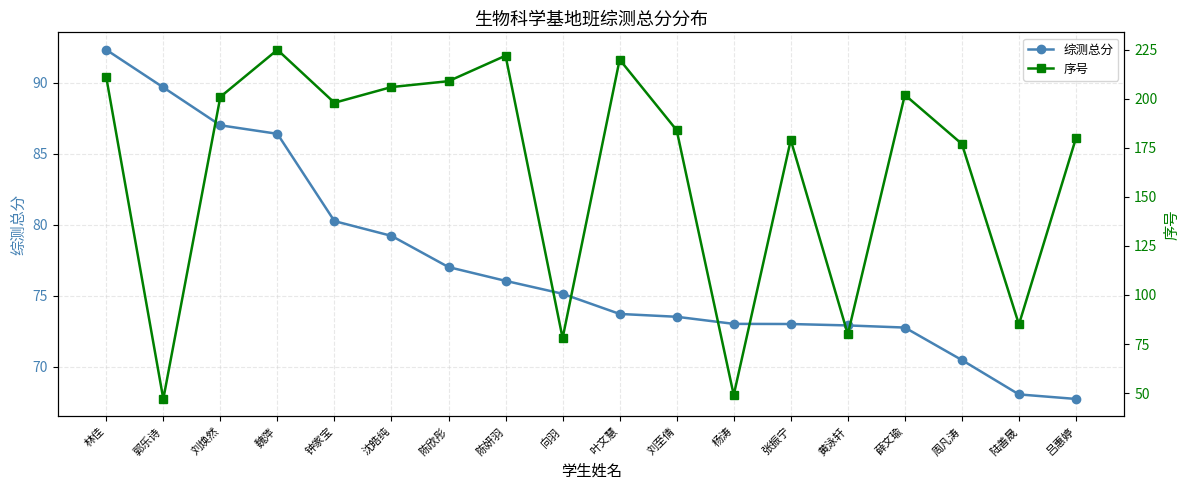

How many lines are shown in the chart?

2